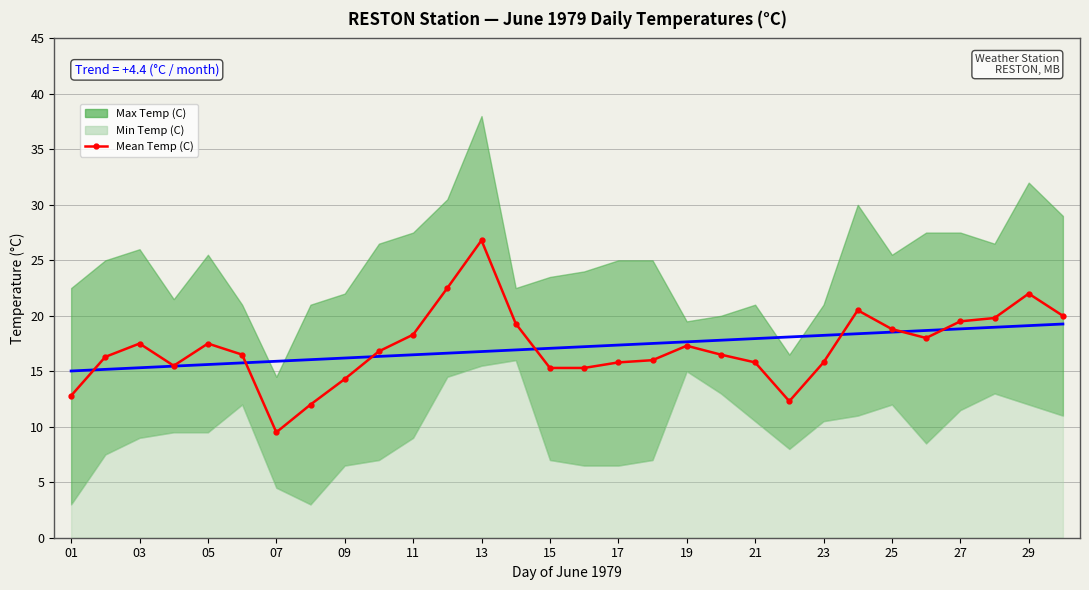

What is the value of the 5th point from the left?

17.5